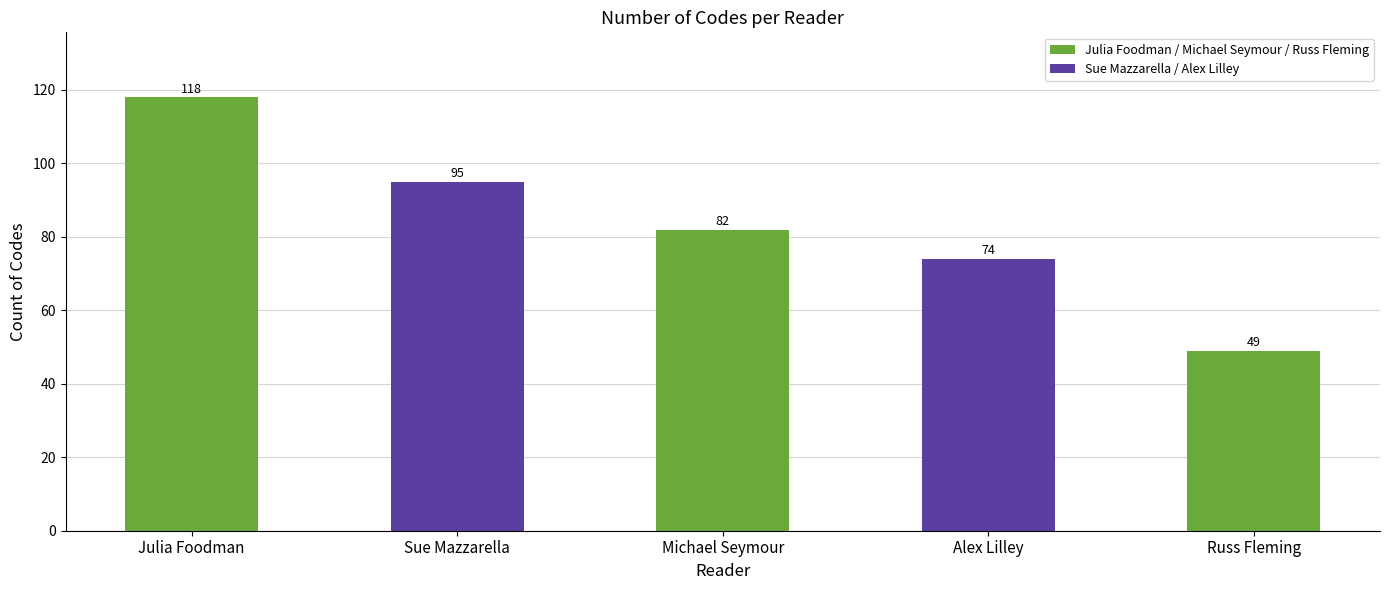

What position from the left is Russ Fleming?

5